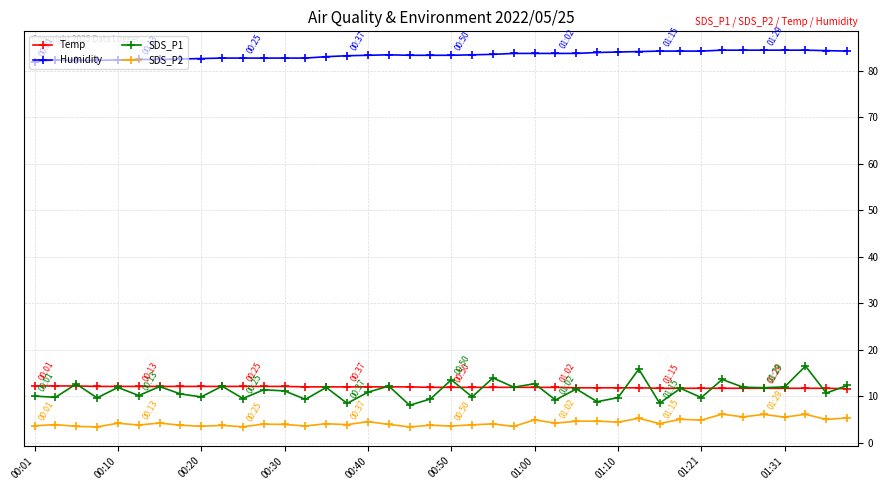

Which series has the largest total across all categories?

Humidity